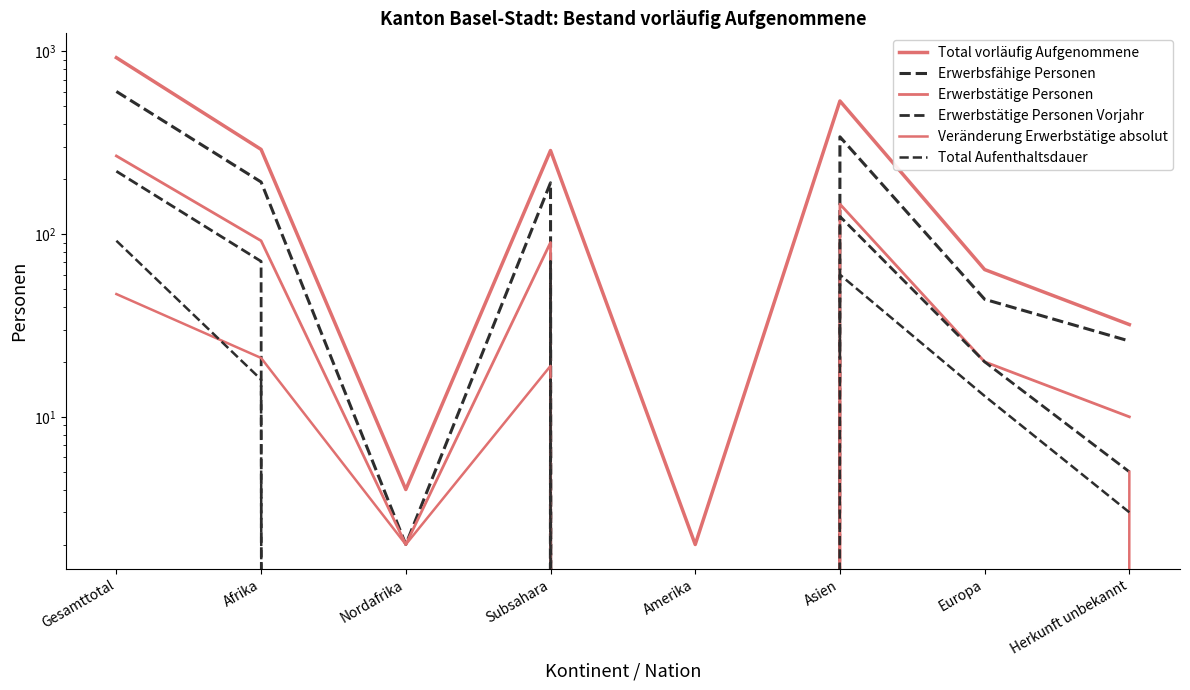

Which category has the highest value across all series?

Gesamttotal